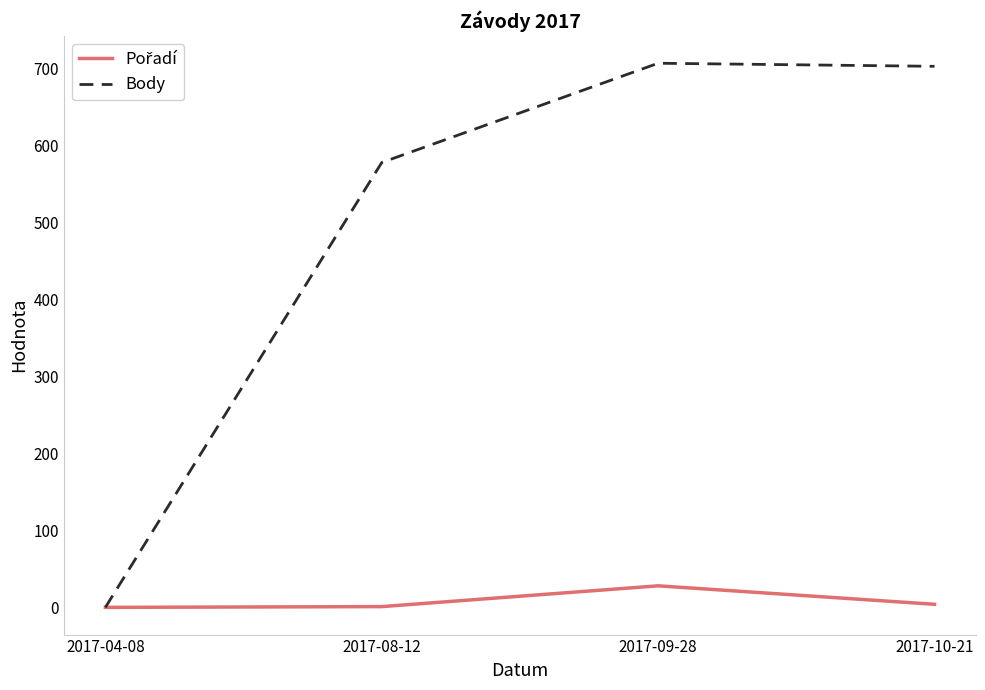

At which category is the sum across all series the highest?

2017-09-28